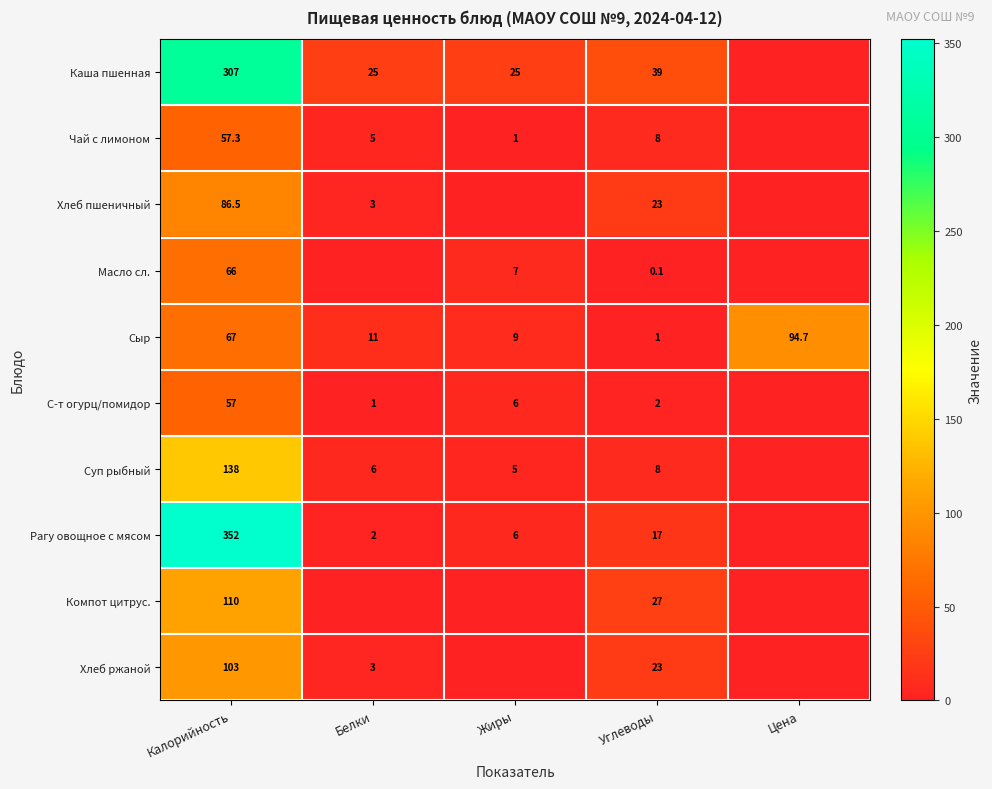

What is the difference between the Каша пшенная values at Углеводы and Белки?

14.0